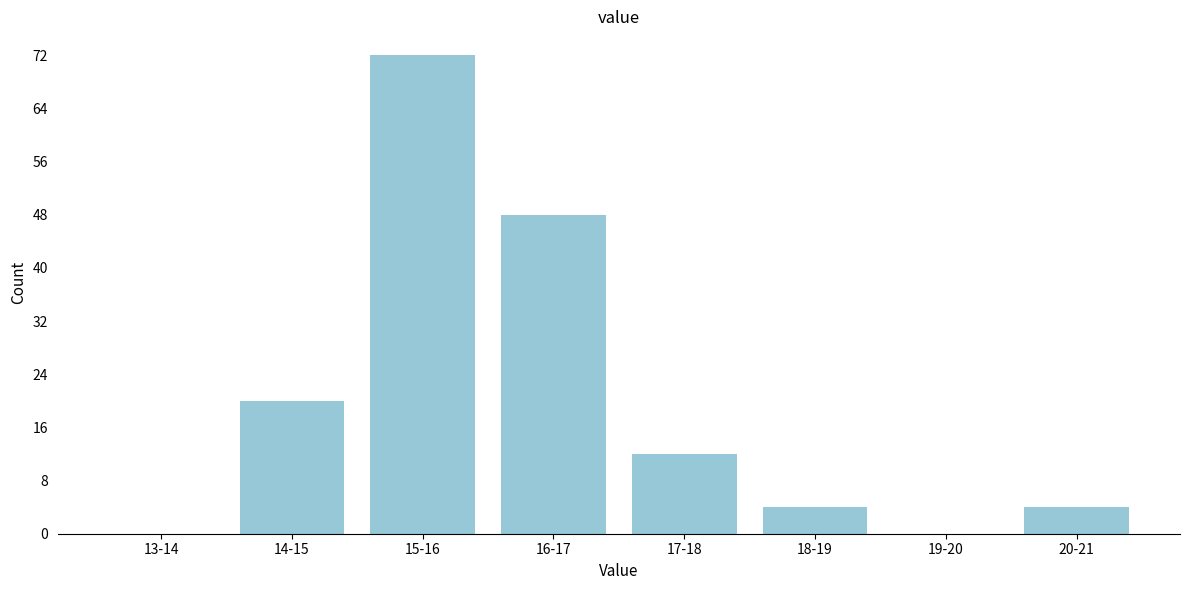

Reading left to right, extract all data points from this chart.

13-14=0	14-15=20	15-16=72	16-17=48	17-18=12	18-19=4	19-20=0	20-21=4